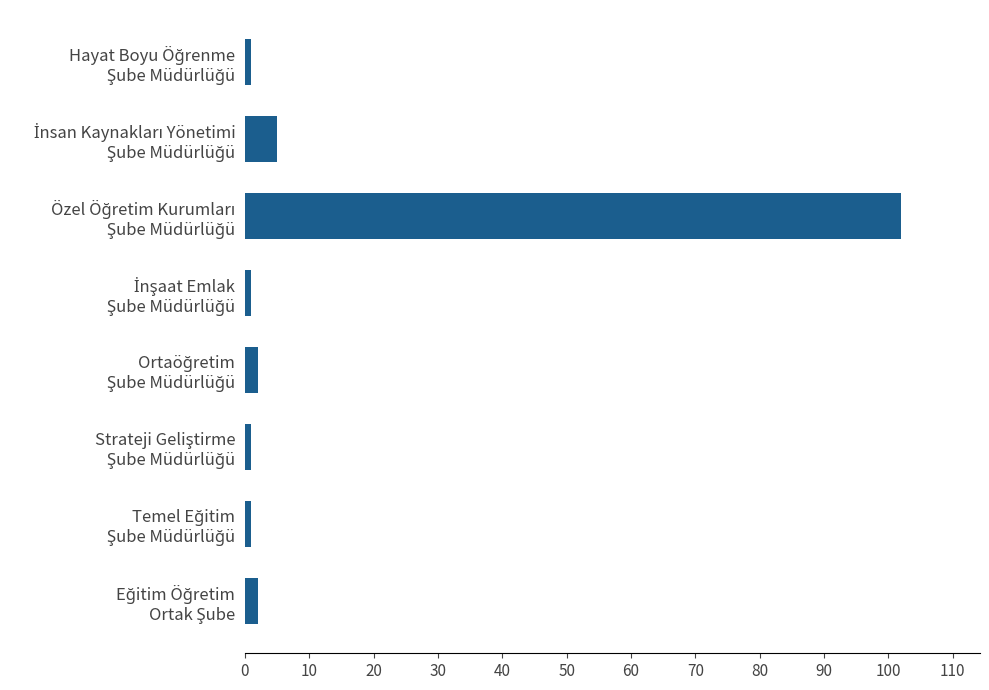

What is the difference between the maximum and minimum values?

101